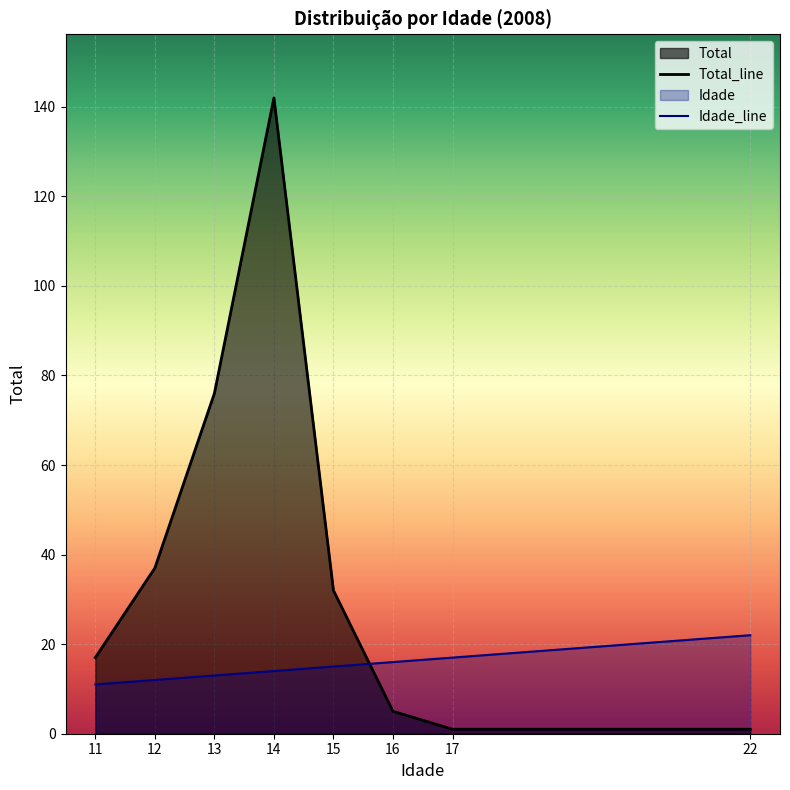

At which label does Idade first exceed 15?

16